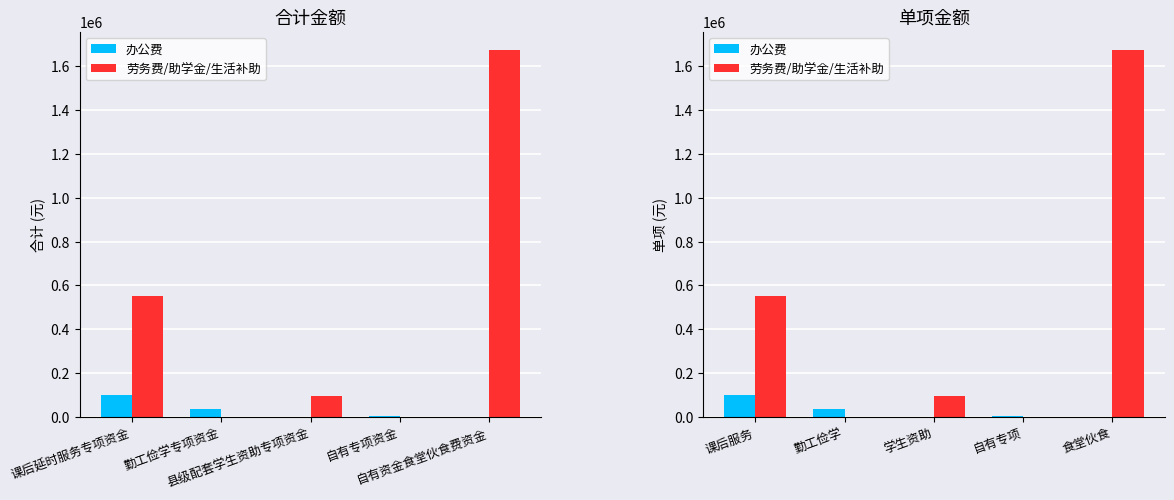

How many groups of bars are there?

5